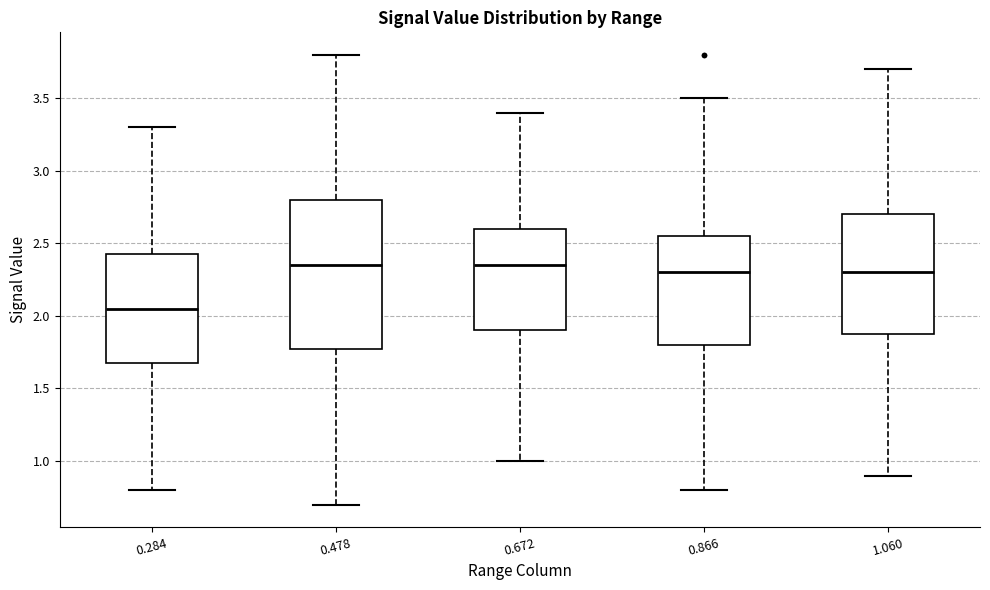

Where is the upper edge of the box at x = 0.478 on the y-axis? The values are not printed on the chart, so give them approximately, as read against the axis.

2.80